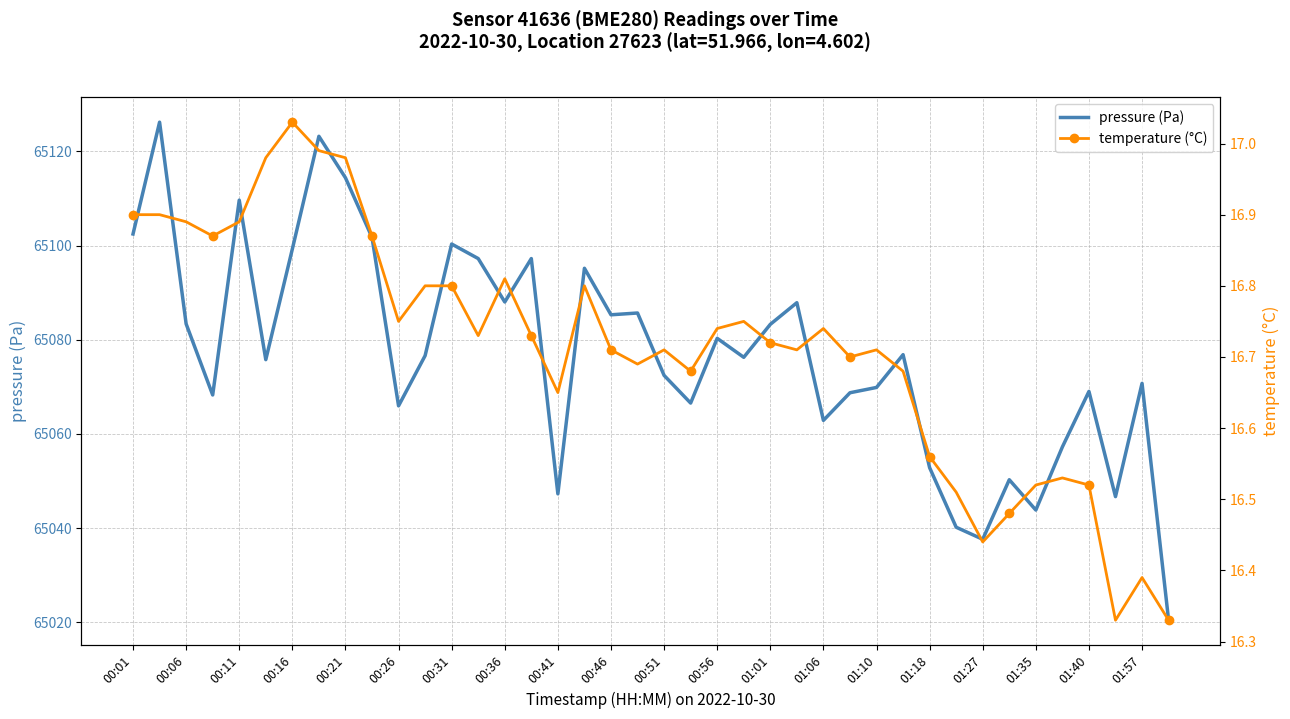

In pressure (Pa), how many points are higher than both neighbors (excluding endpoints)?

13